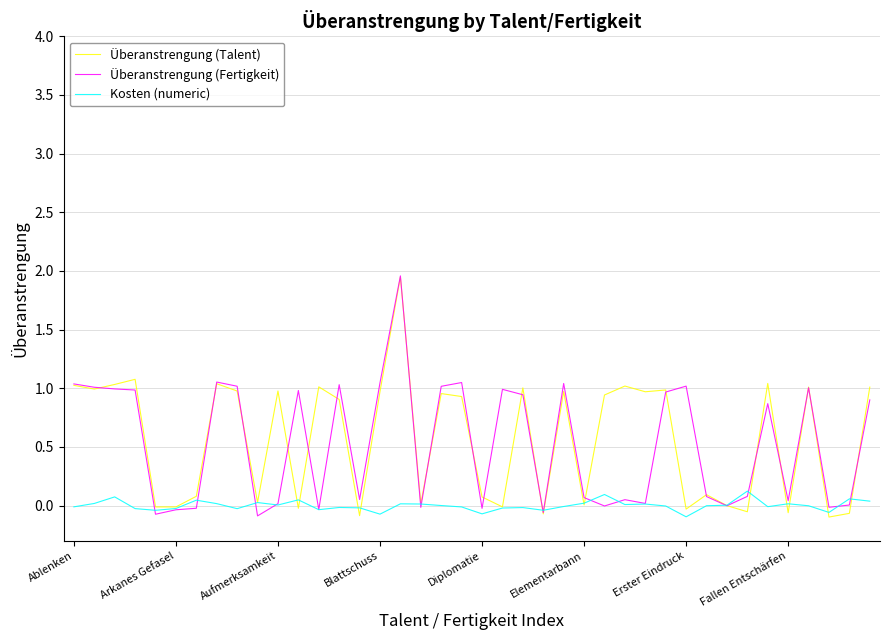

What is the highest value of the Überanstrengung (Fertigkeit) series?

2.0